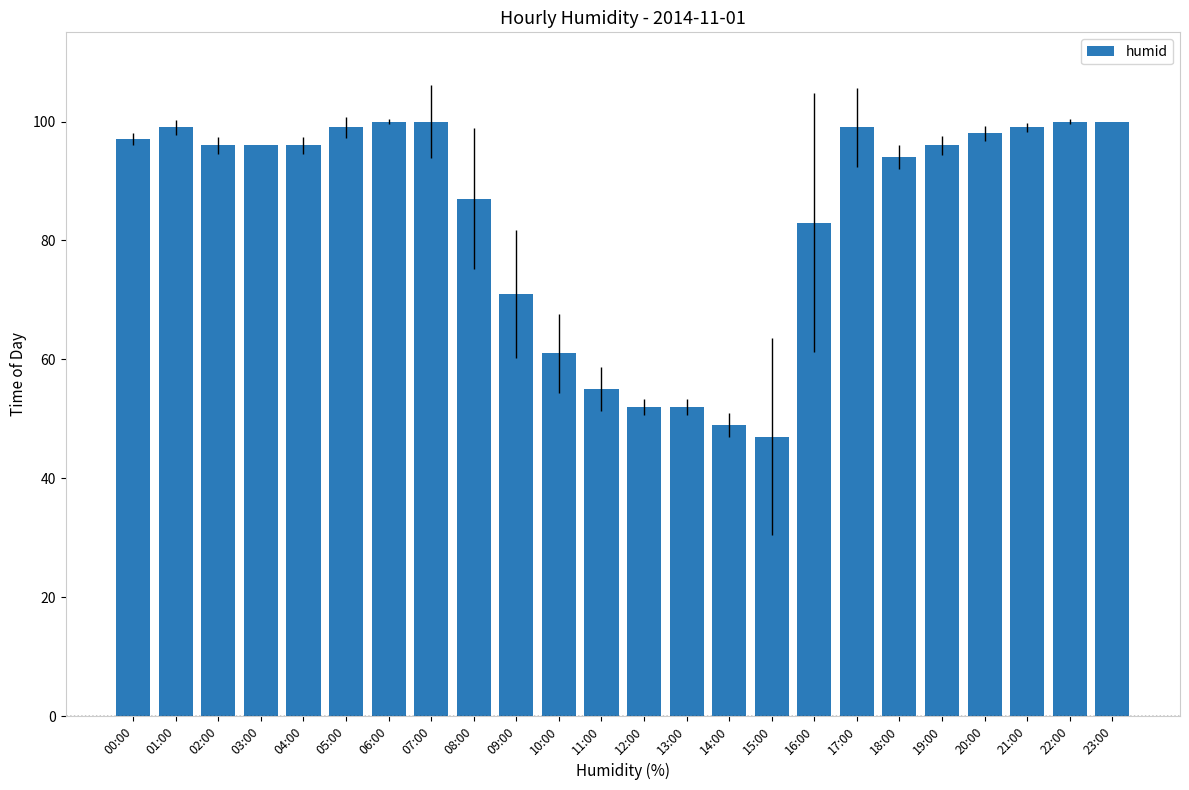

True or false: the data shows 12 at 10:00.

False